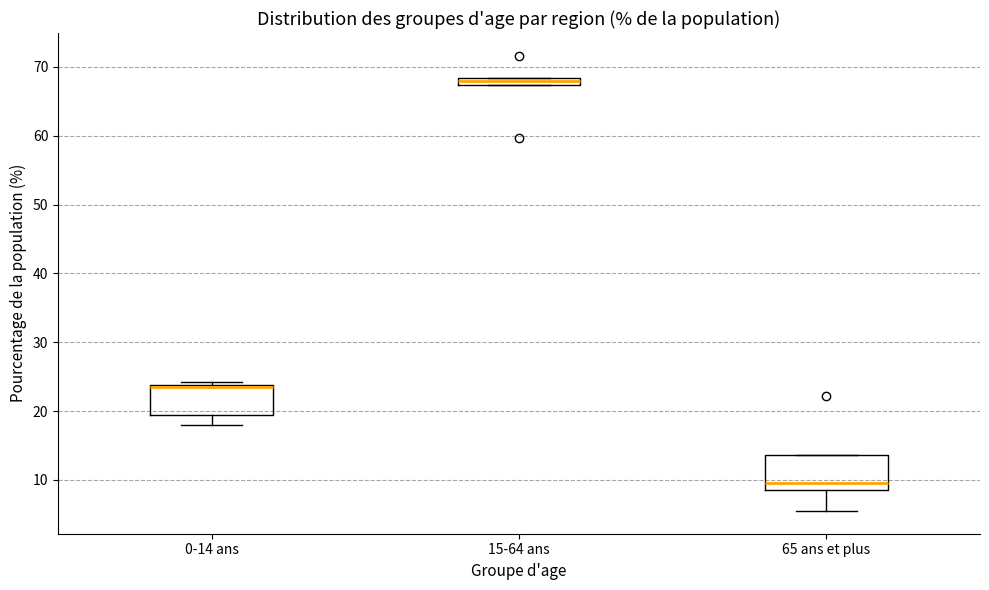

Where is the upper edge of the box for 15-64 ans on the y-axis? The values are not printed on the chart, so give them approximately, as read against the axis.

68